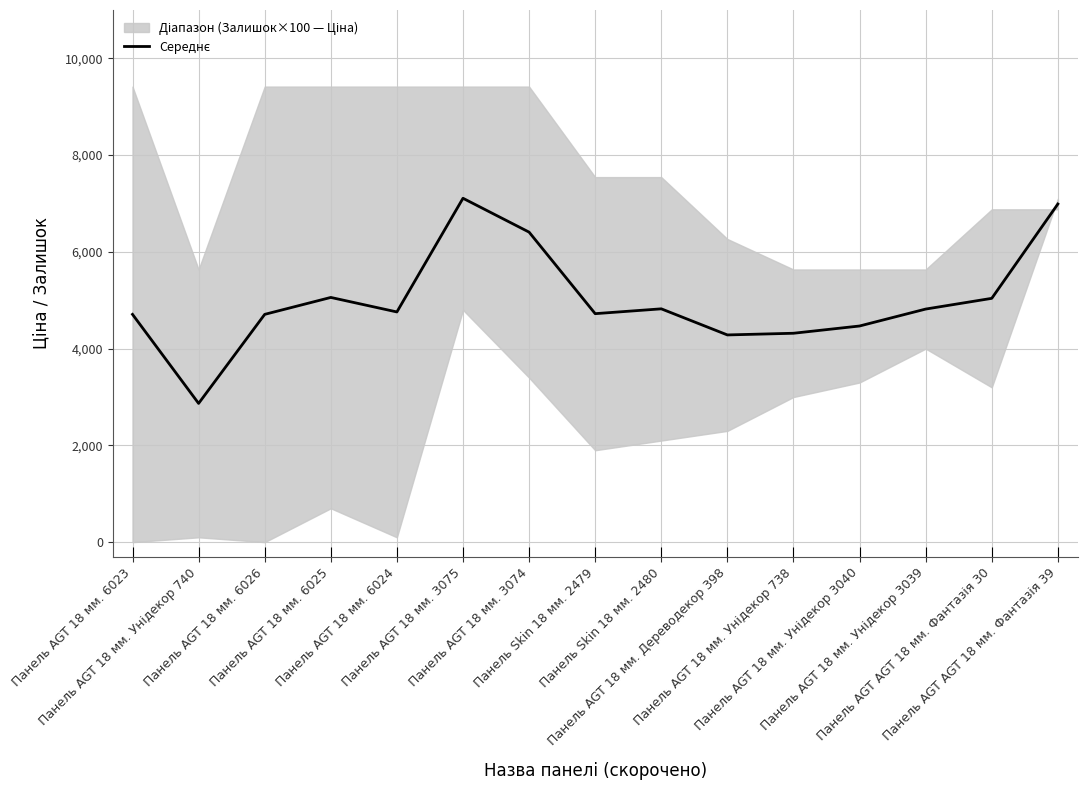

What is the label of the 9th point from the right?

Панель AGT 18 мм. 3074